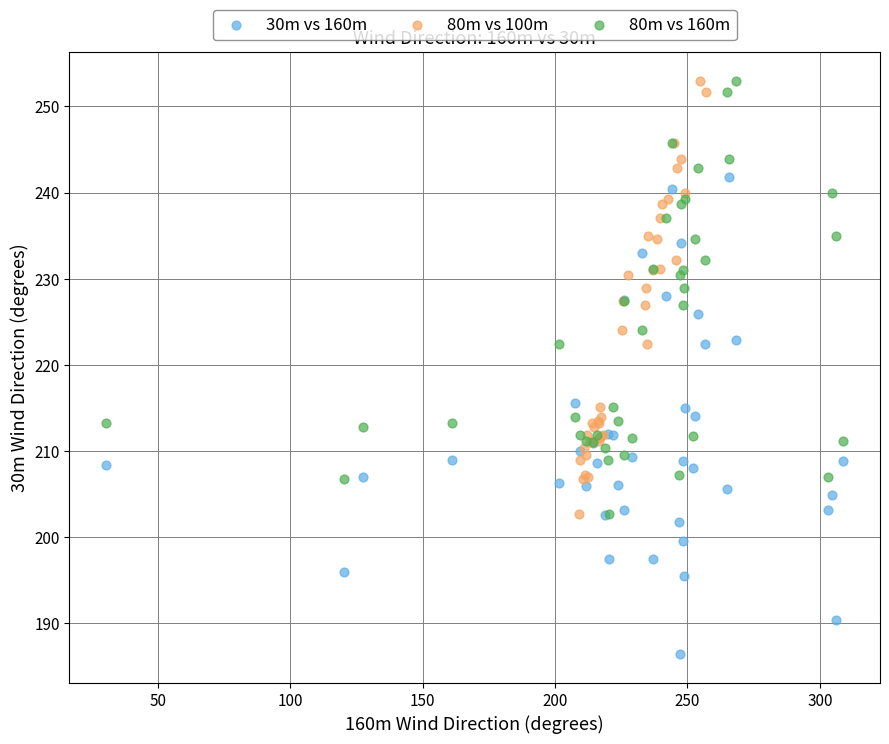

Which series reaches the minimum Y coordinate?

30m vs 160m